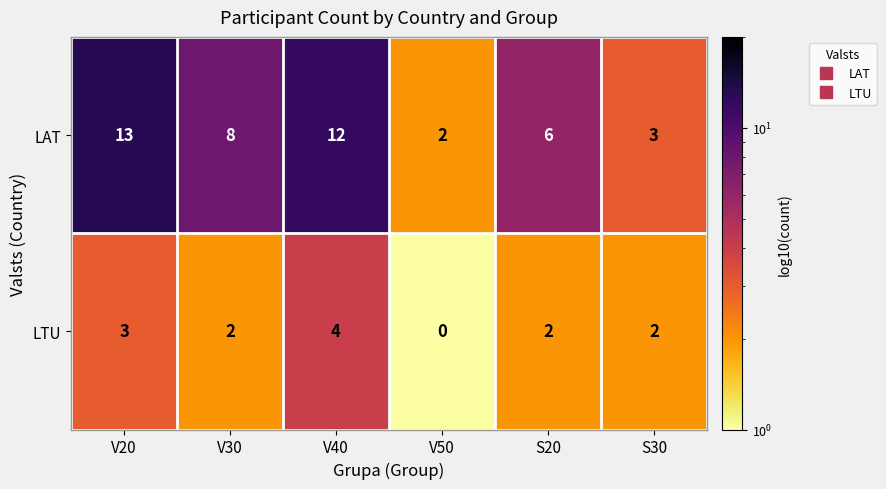

List the series in order of their overall mean, lowest first.

LTU, LAT